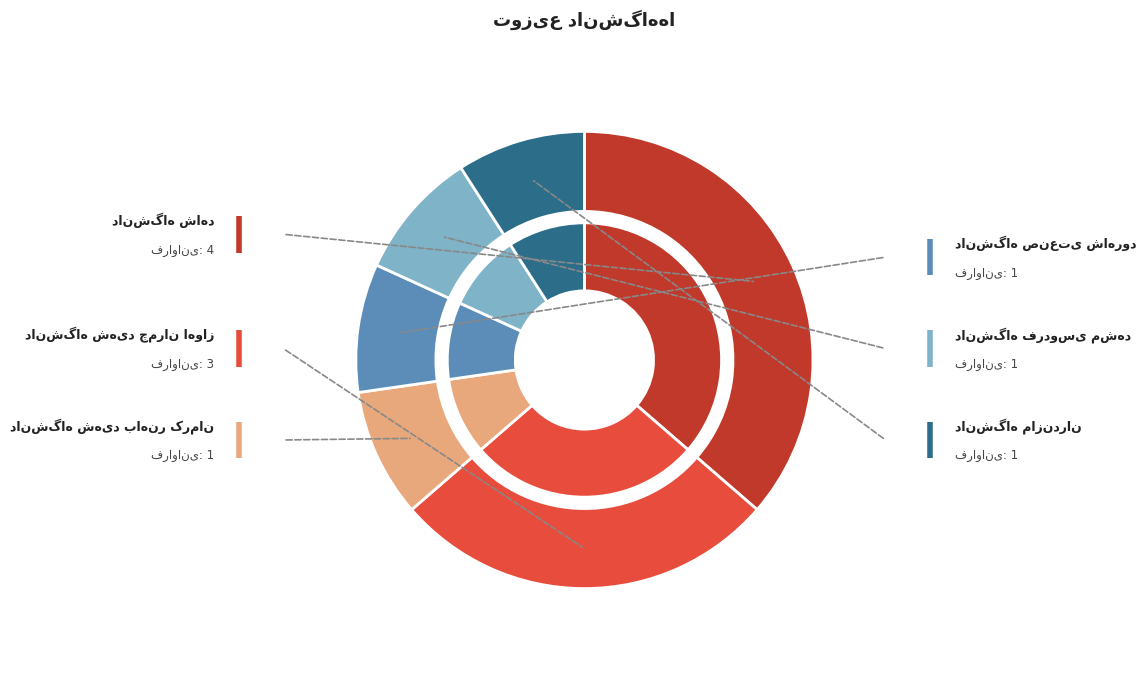

Which slice is the smallest?

دانشگاه شهید باهنر کرمان